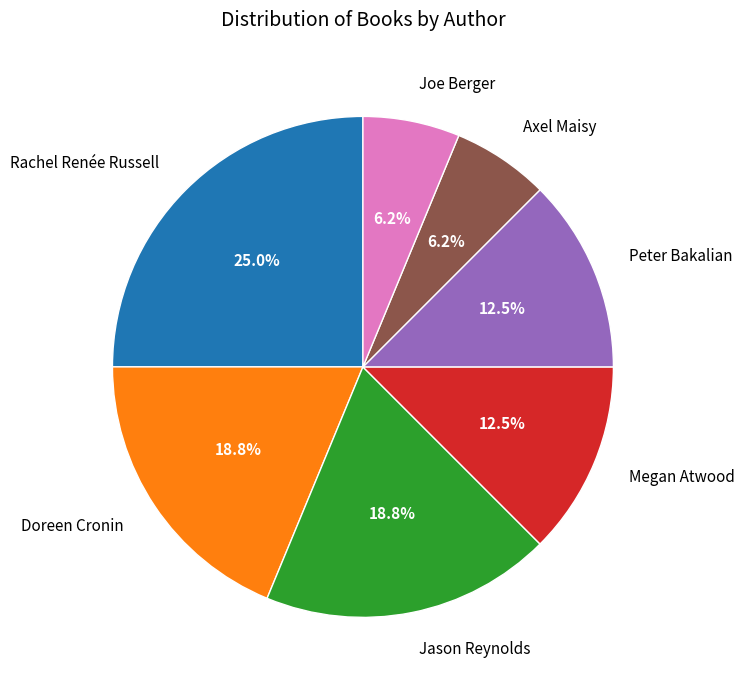

How many segments does this pie chart have?

7